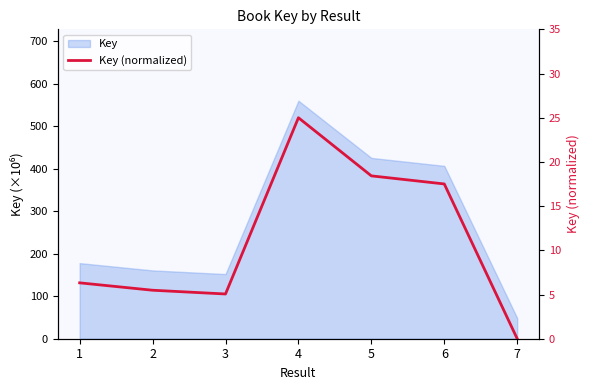

How many interior local peaks (higher than both neighbors) does the data have?

1